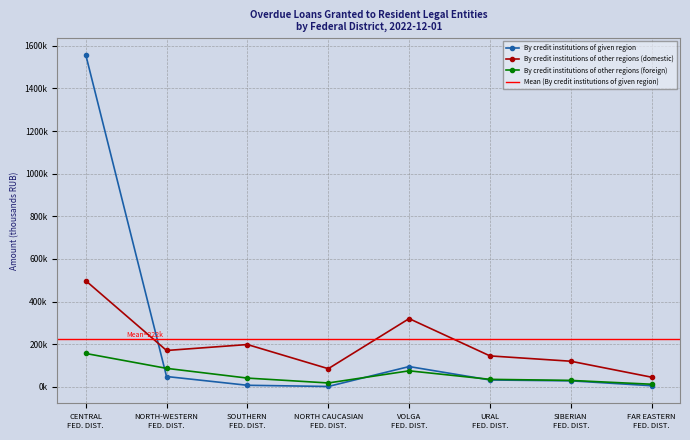

At which category is the sum across all series the highest?

CENTRAL FED. DIST.